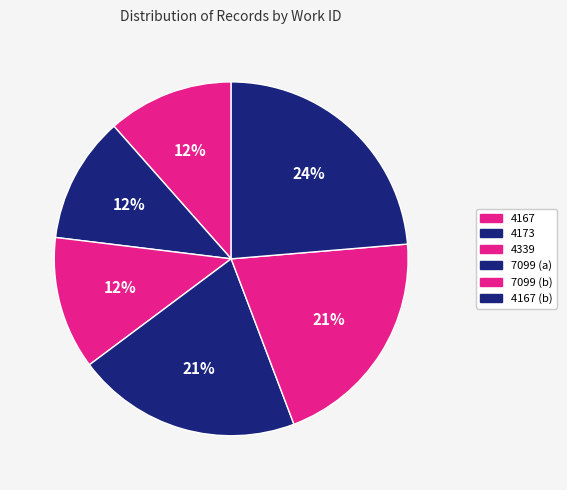

Is there any slice that represents more than half of the pie?

No